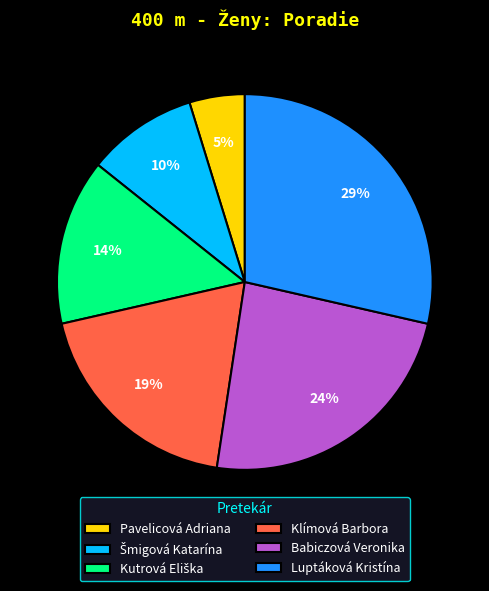

Is there a majority slice in this chart?

No